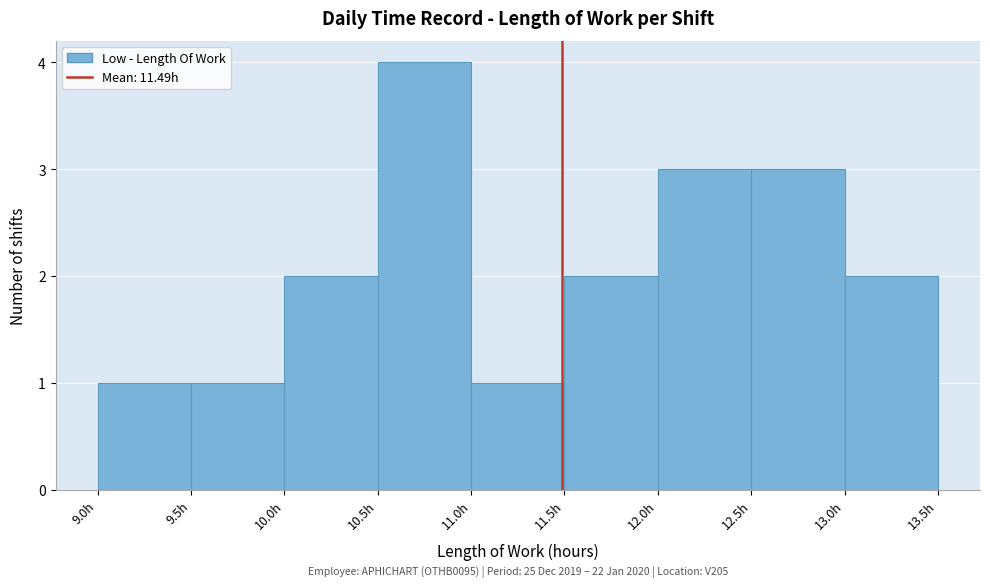

Which range on the x-axis has the tallest bar?

10.5 to 11.0